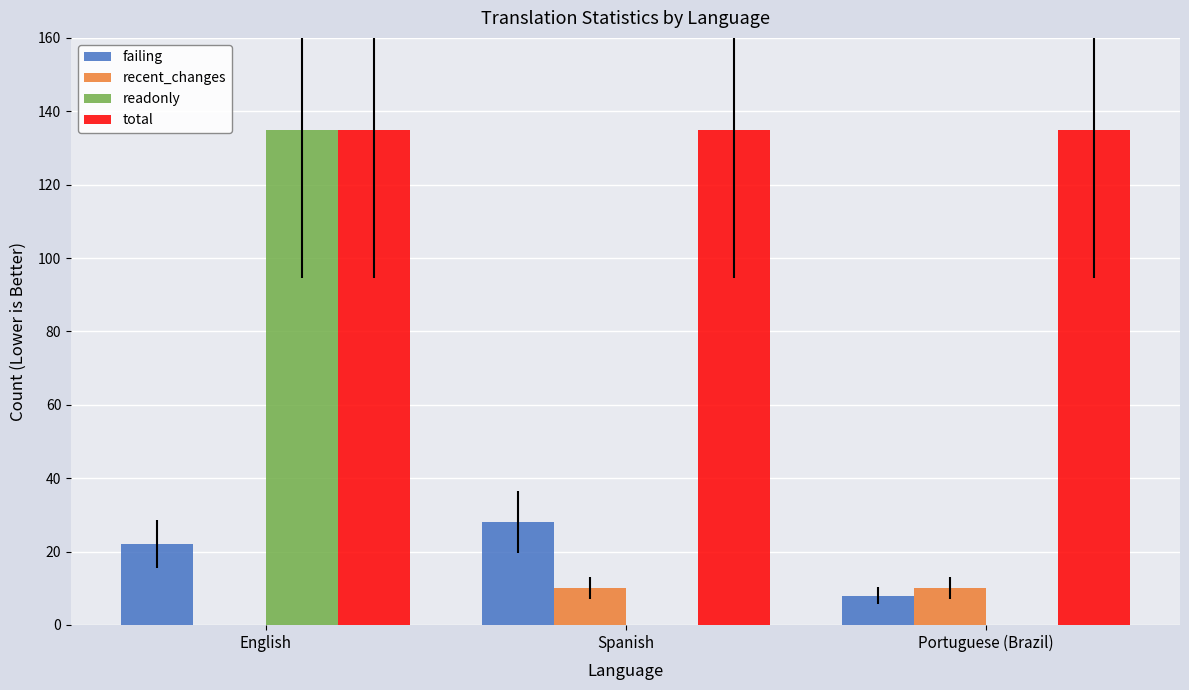

Which series changed the most between Spanish and Portuguese (Brazil)?

failing